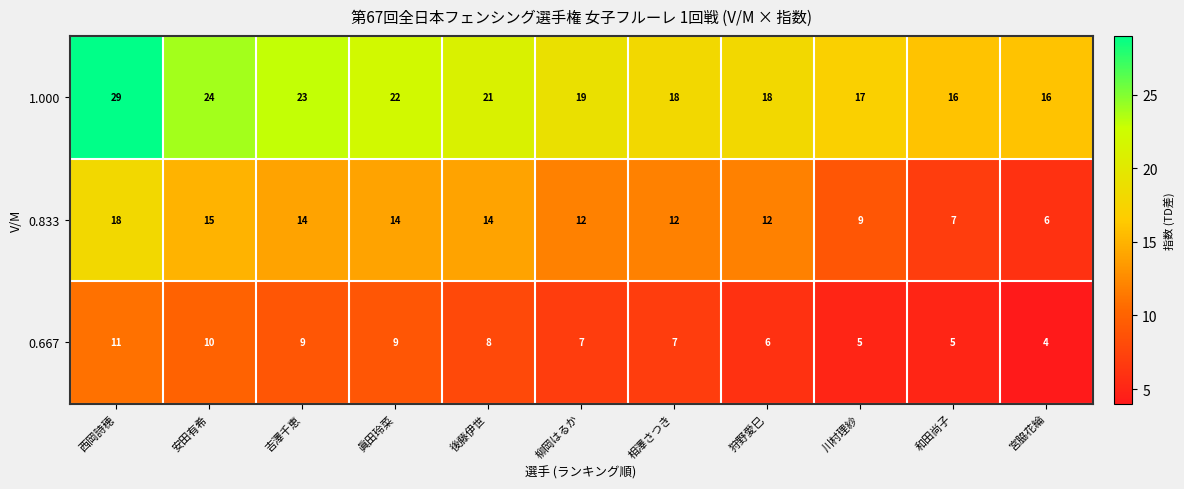

What is the total value across all series at 狩野愛巳?

36